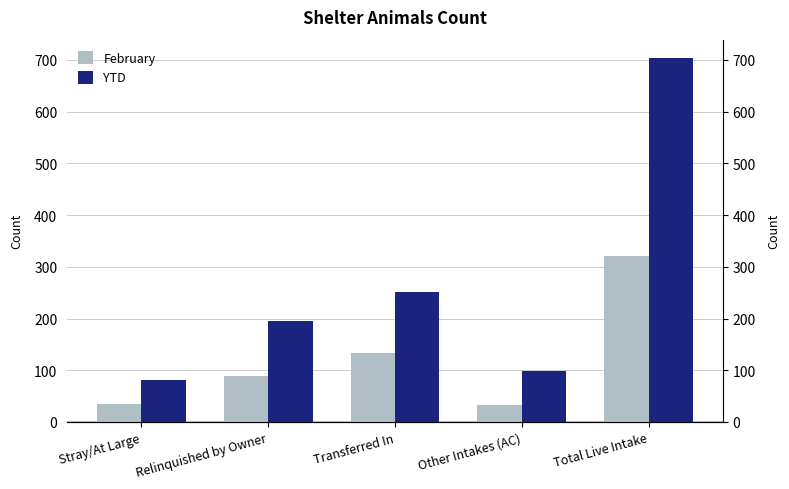

What is the approximate value of February at Relinquished by Owner?

89